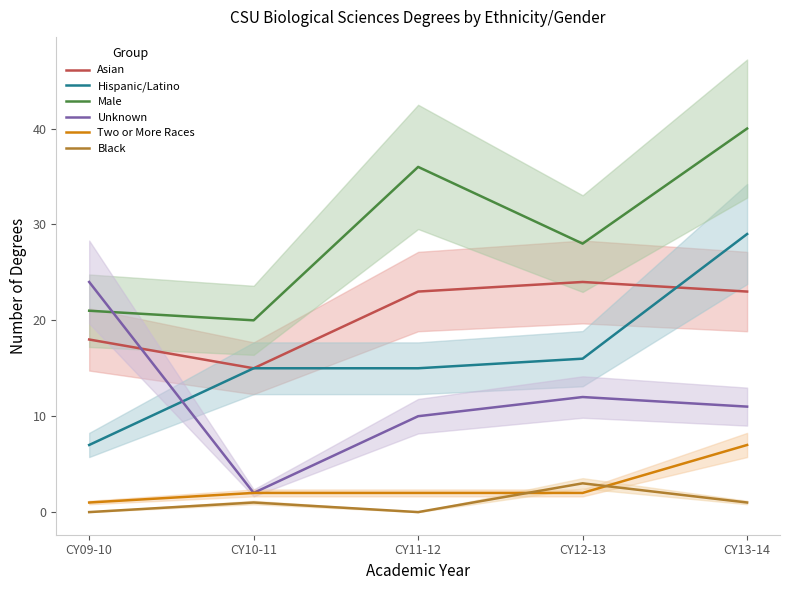

What is the maximum value shown in the chart?

40